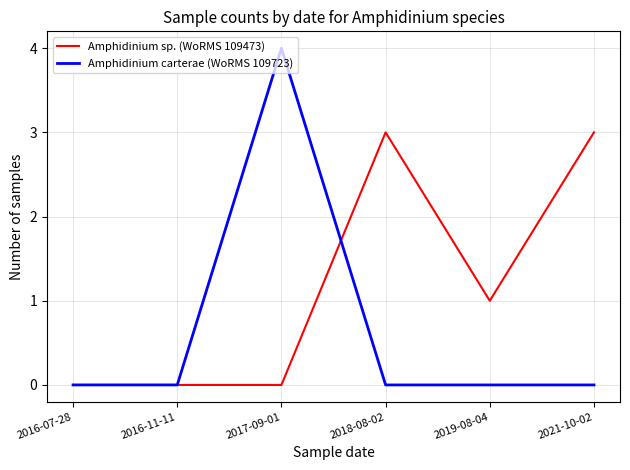

Reading left to right, list all the values displayed in this chart.

Amphidinium sp. (WoRMS 109473): 2016-07-28=0	2016-11-11=0	2017-09-01=0	2018-08-02=3	2019-08-04=1	2021-10-02=3
Amphidinium carterae (WoRMS 109723): 2016-07-28=0	2016-11-11=0	2017-09-01=4	2018-08-02=0	2019-08-04=0	2021-10-02=0